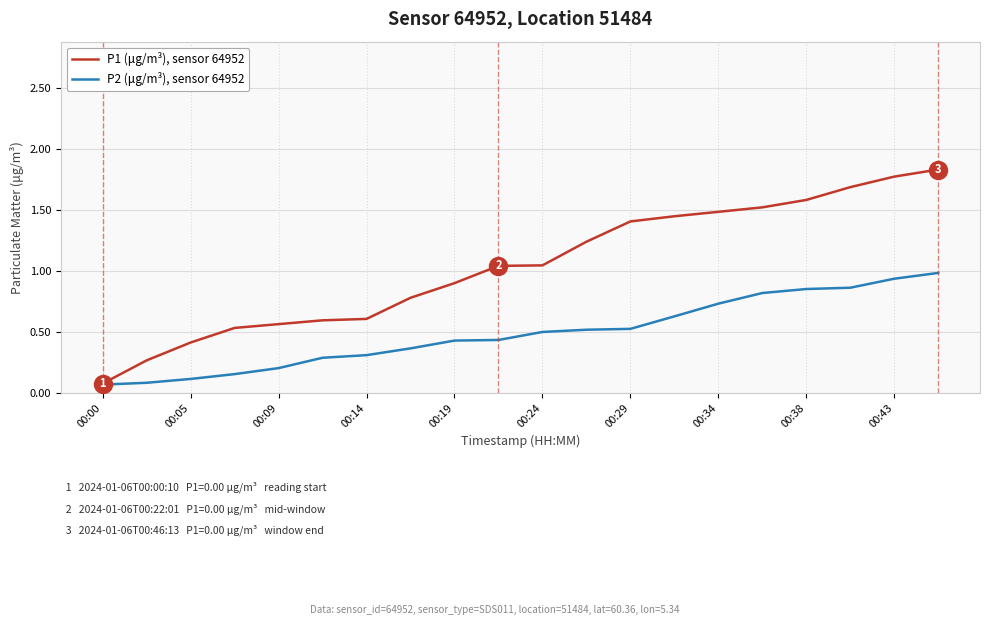

Which series has the largest range (max minus min)?

P1 (μg/m³), sensor 64952